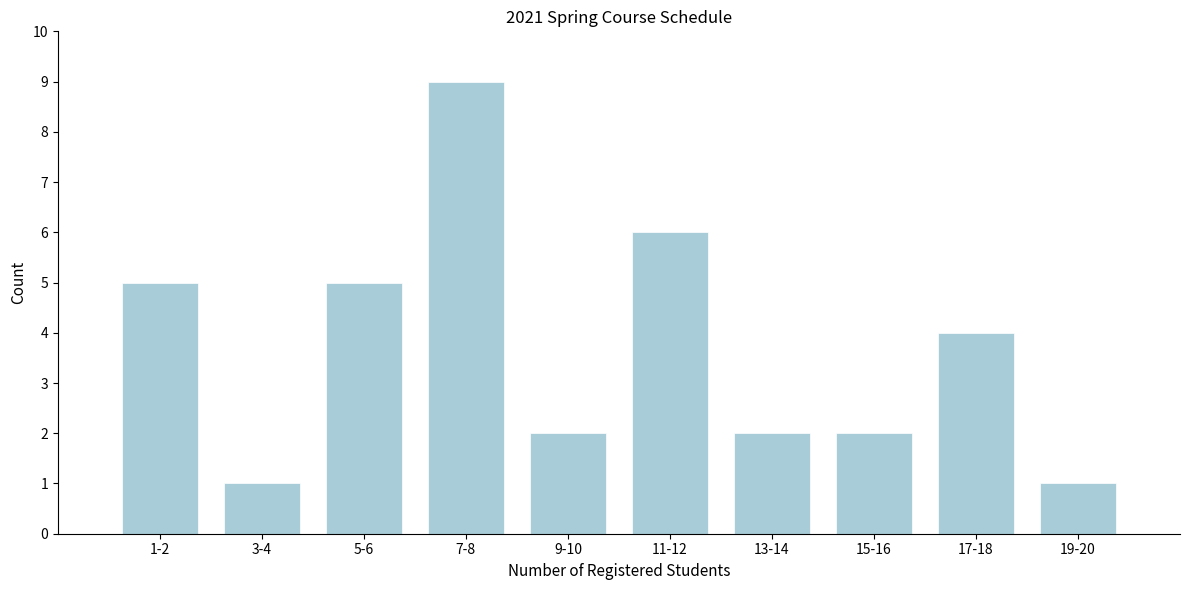

Reading left to right, transcribe all the data shown in this chart.

5	1	5	9	2	6	2	2	4	1